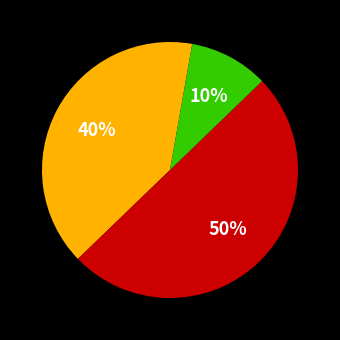

To the nearest percent, what is the difference between the largest and smallest slice percentages?

40%